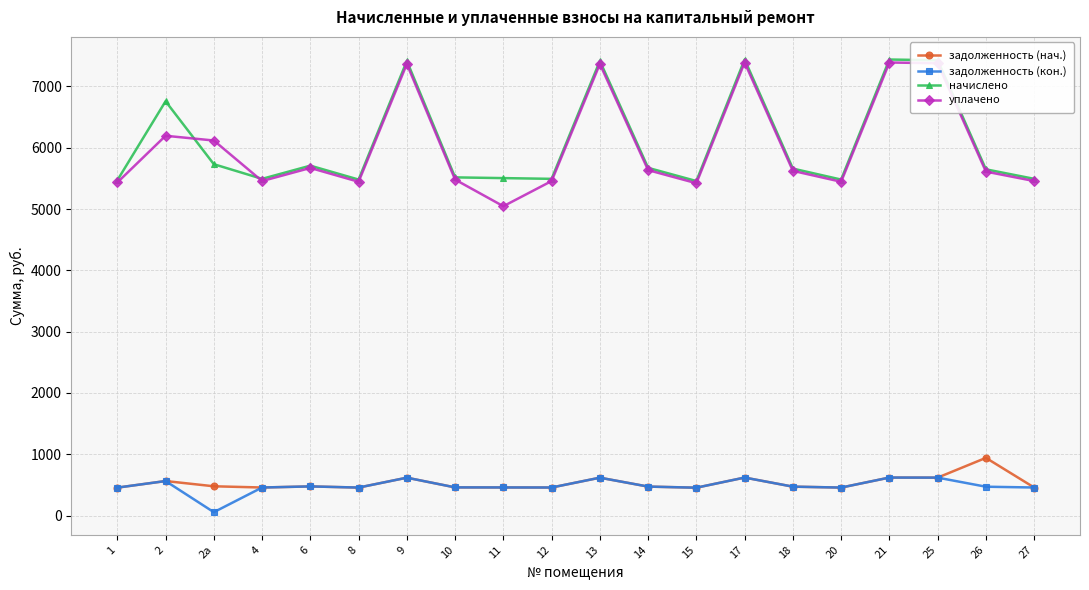

What is the greatest value displayed?

7438.7